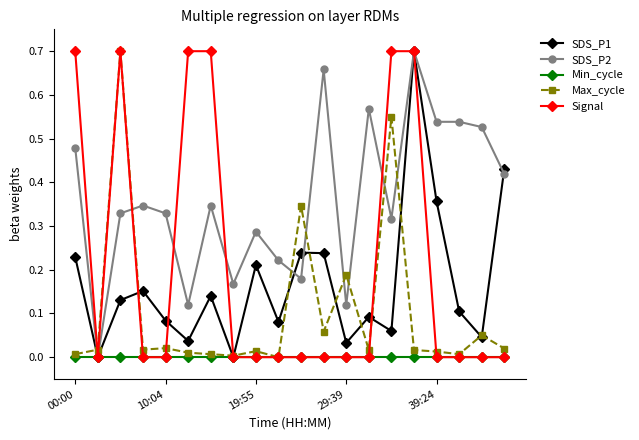

Which series has the largest total across all categories?

SDS_P2